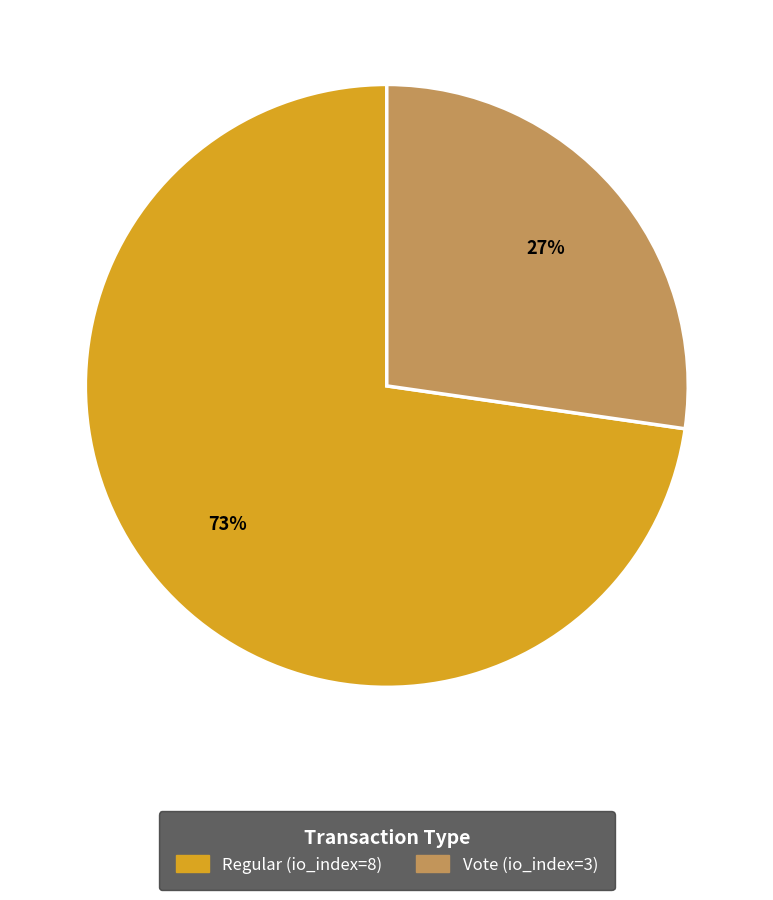

Is it true that Regular (io_index=8) is 67% of the pie?

False